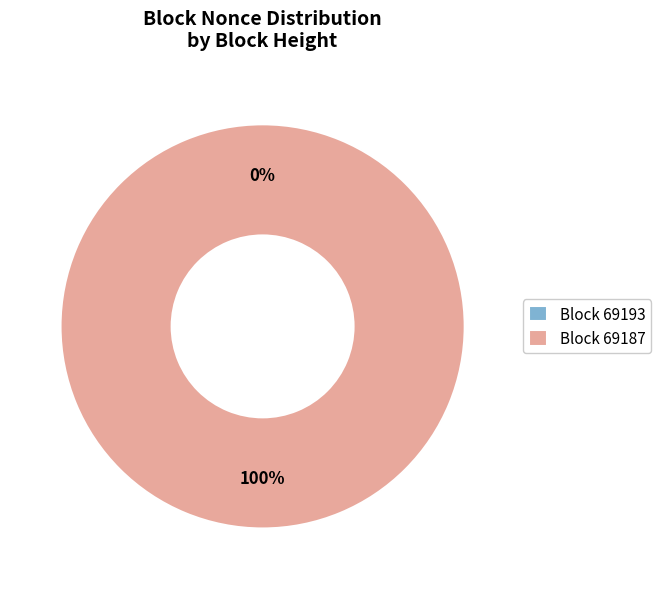

What is the smallest slice in the pie chart?

69193